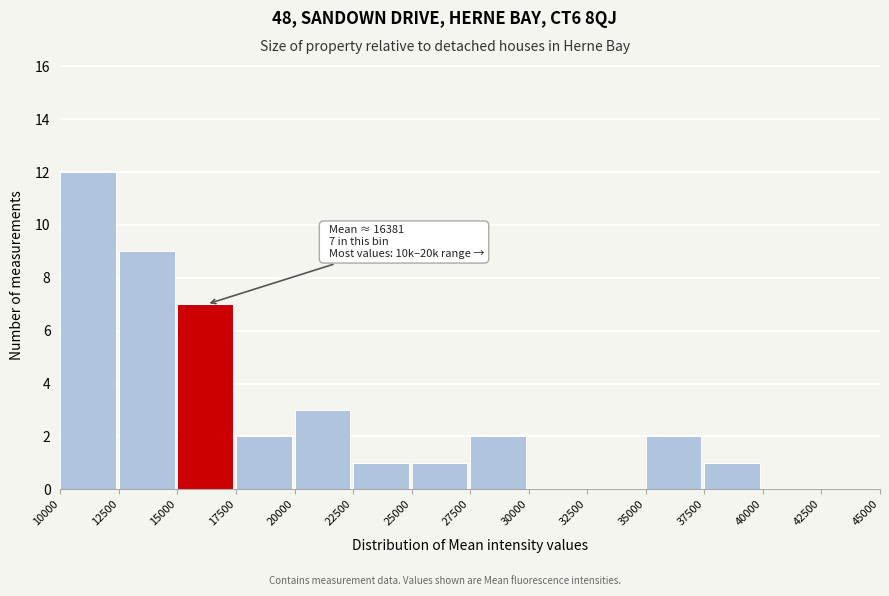

Which range on the x-axis has the tallest bar?

10000 to 12500